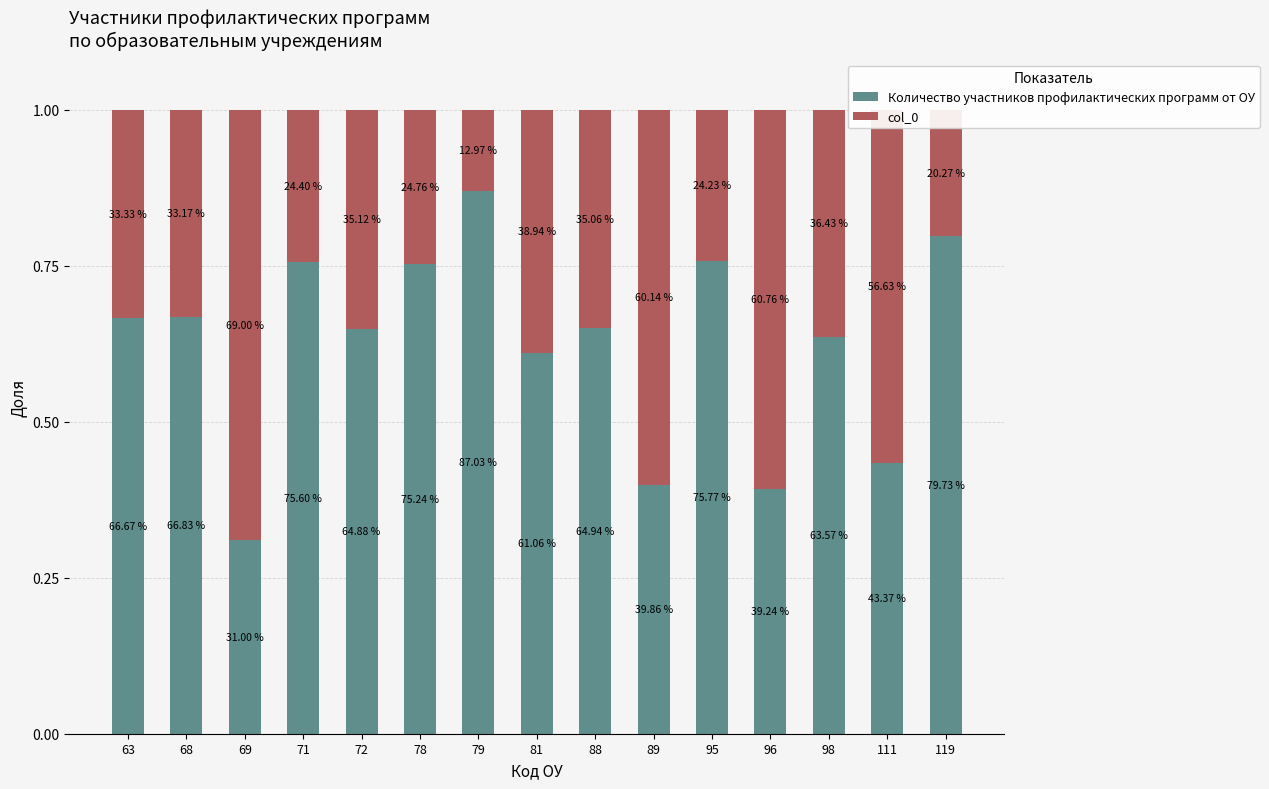

What are all the series names shown in the legend?

Количество участников профилактических программ от ОУ, col_0